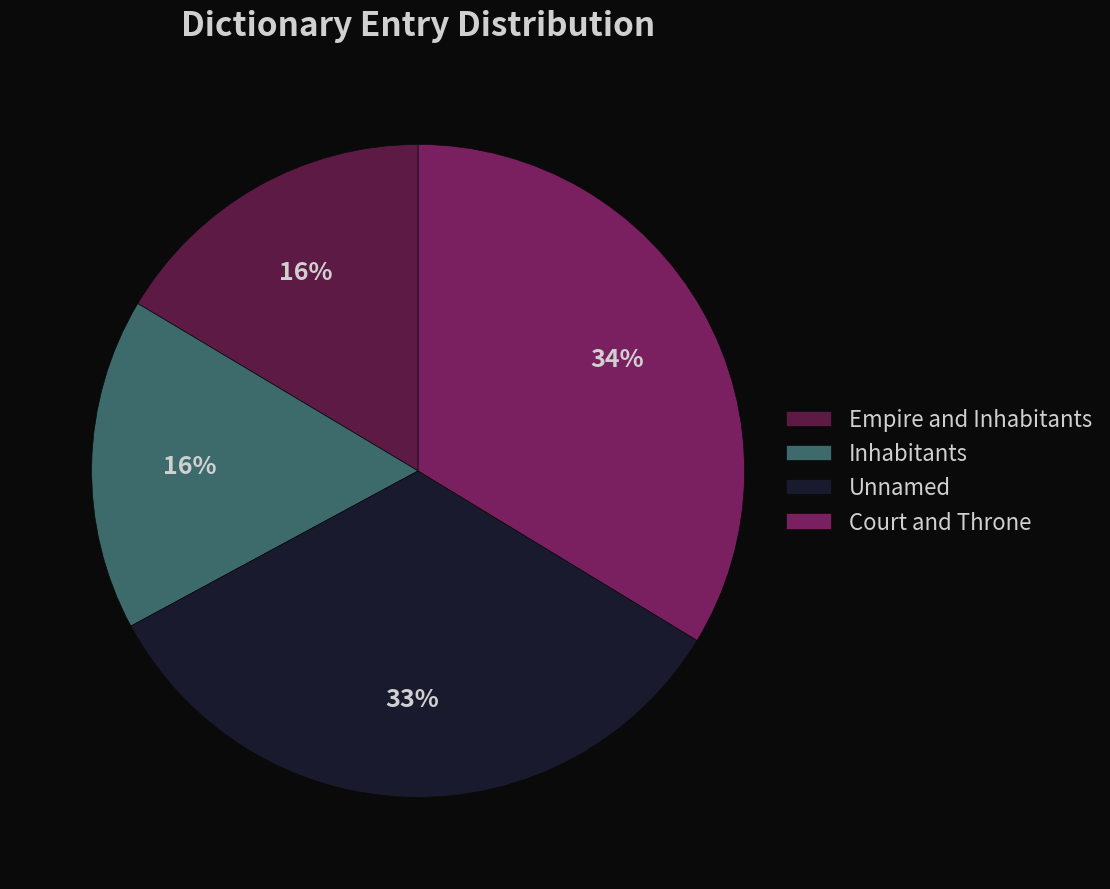

To the nearest percent, what portion does Court and Throne represent?

34%